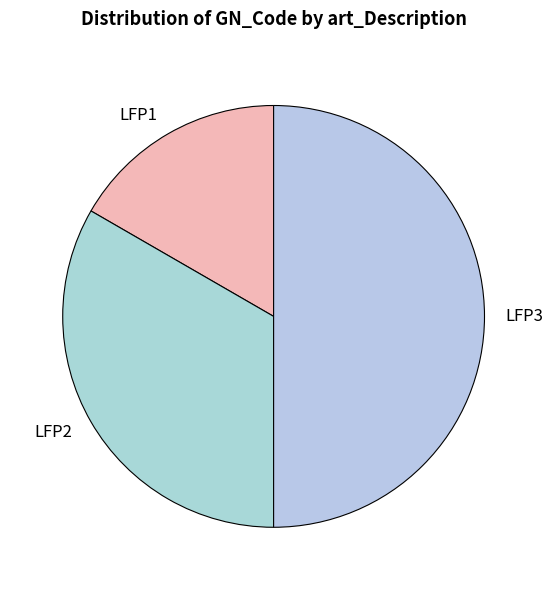

How many slices are in this pie chart?

3